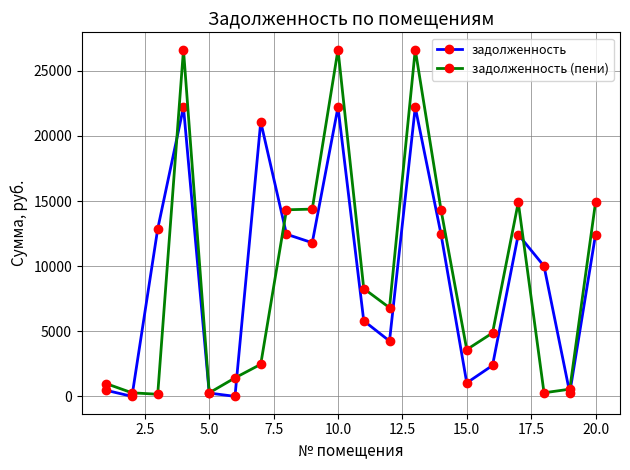

At how many categories does at least one series exceed 19116?

4